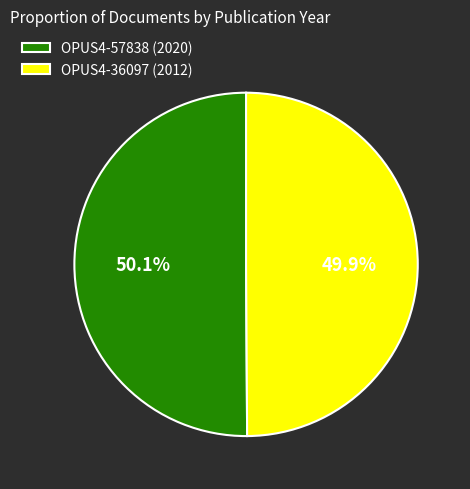

True or false: OPUS4-36097 (2012) accounts for 50% of the total.

True